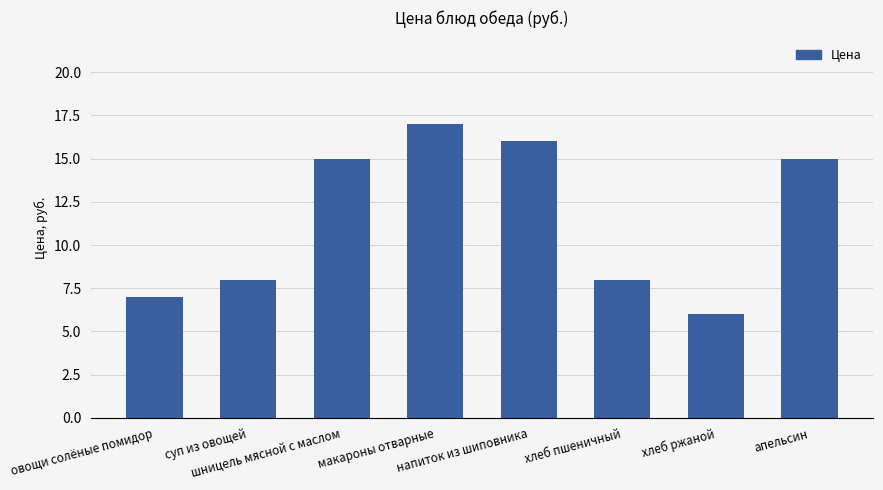

Reading left to right, list all the values displayed in this chart.

7	8	15	17	16	8	6	15